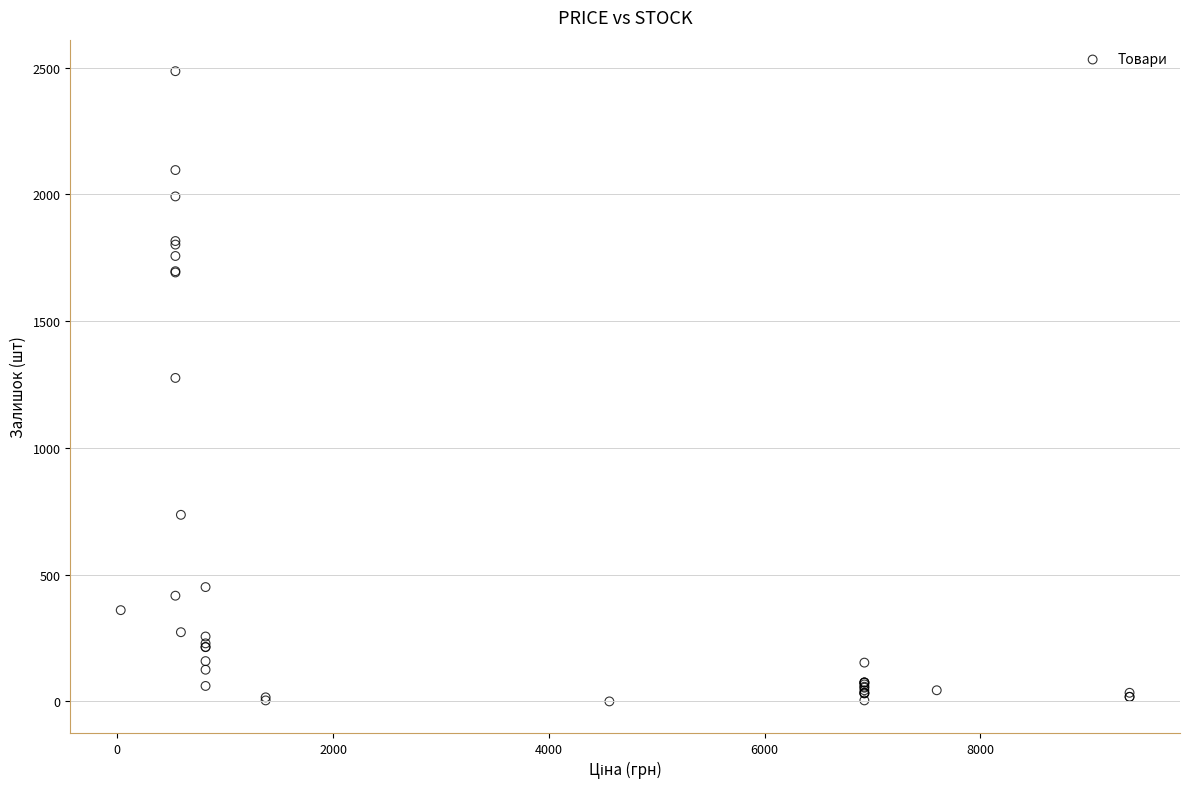

What Y value in the scatter plot is closest to 1243?

1276